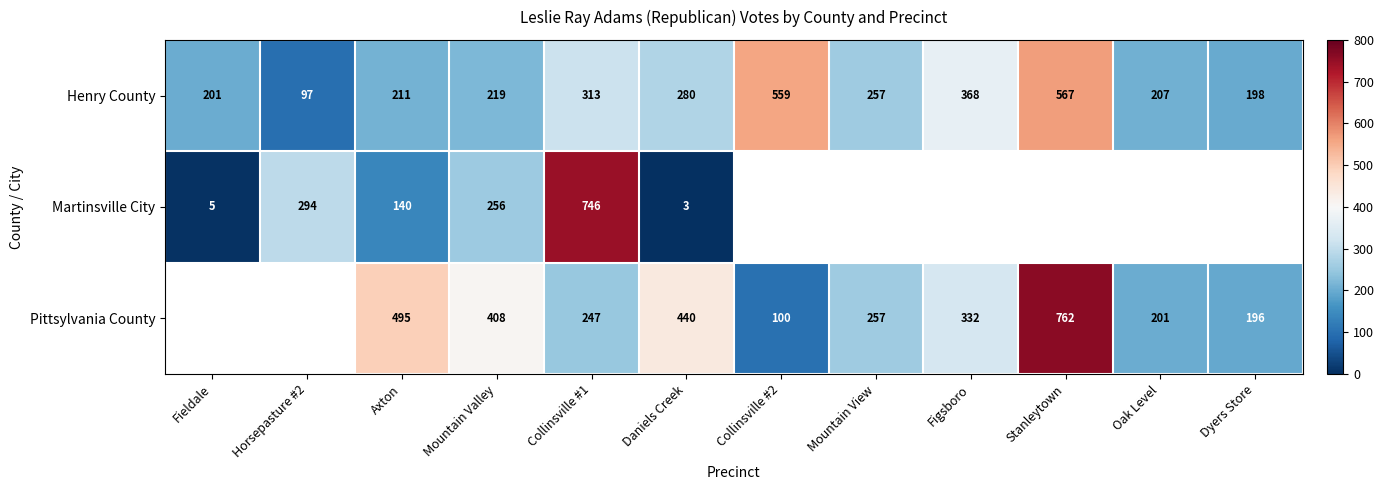

At which category does the chart reach its peak across all series?

Stanleytown